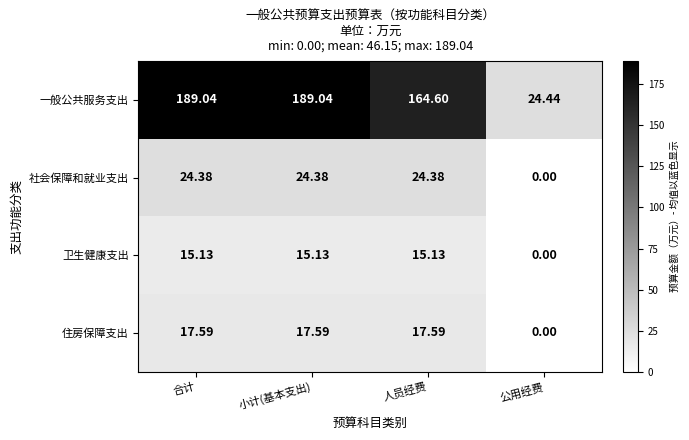

Which series has the largest total across all categories?

一般公共服务支出